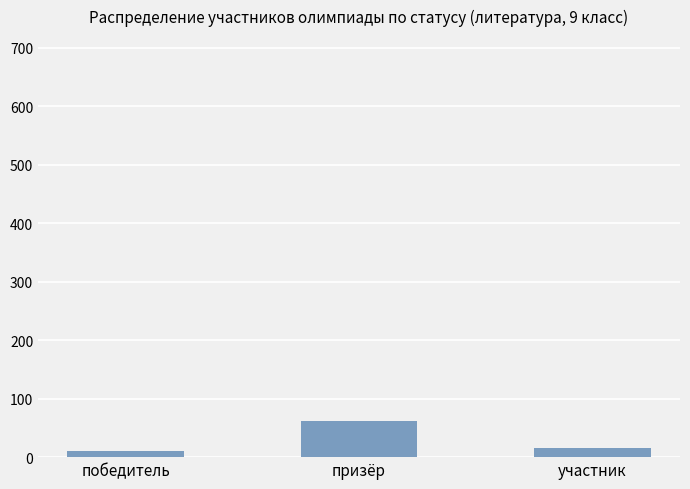

At which label is the value closest to 36?

участник